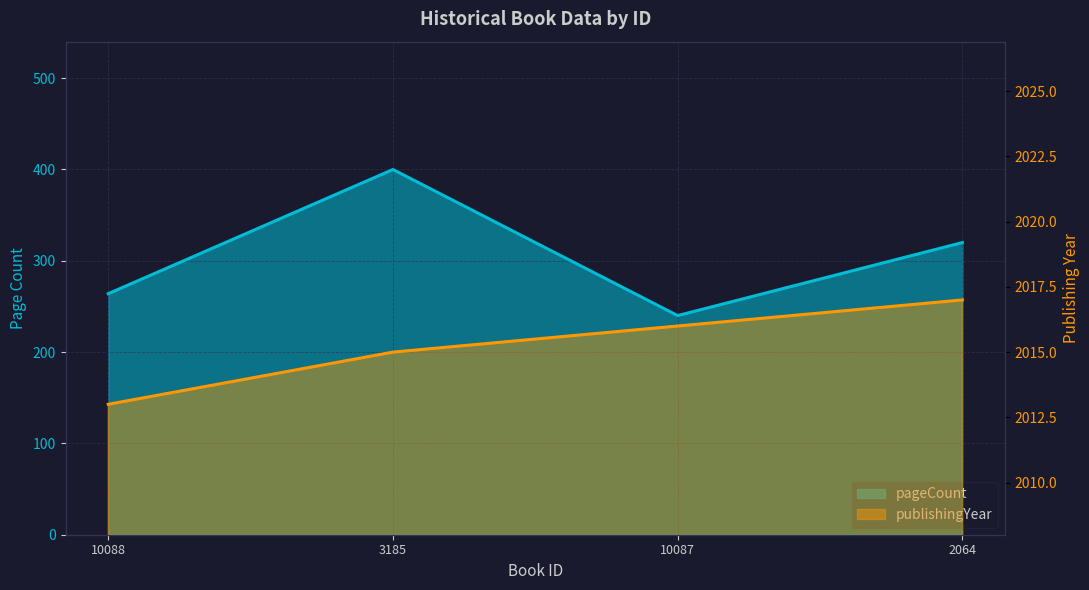

Read the publishingYear value at 3185.

2015